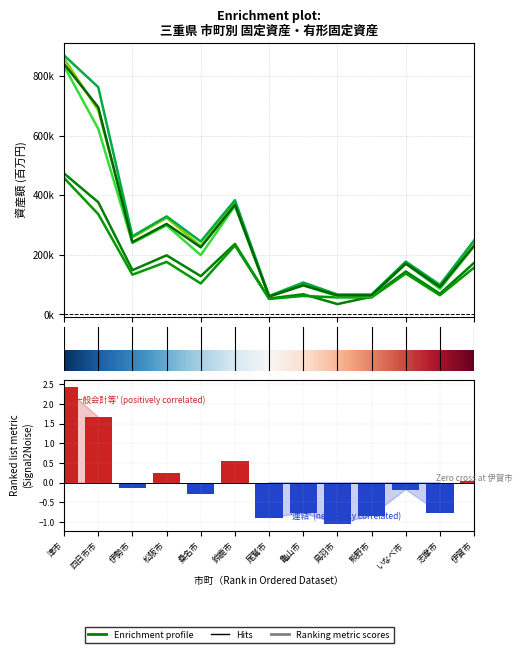

Rank the categories by 連結_固定資産 value from lowest to highest.

尾鷲市, 鳥羽市, 熊野市, 志摩市, 亀山市, いなべ市, 桑名市, 伊賀市, 伊勢市, 松阪市, 鈴鹿市, 四日市市, 津市